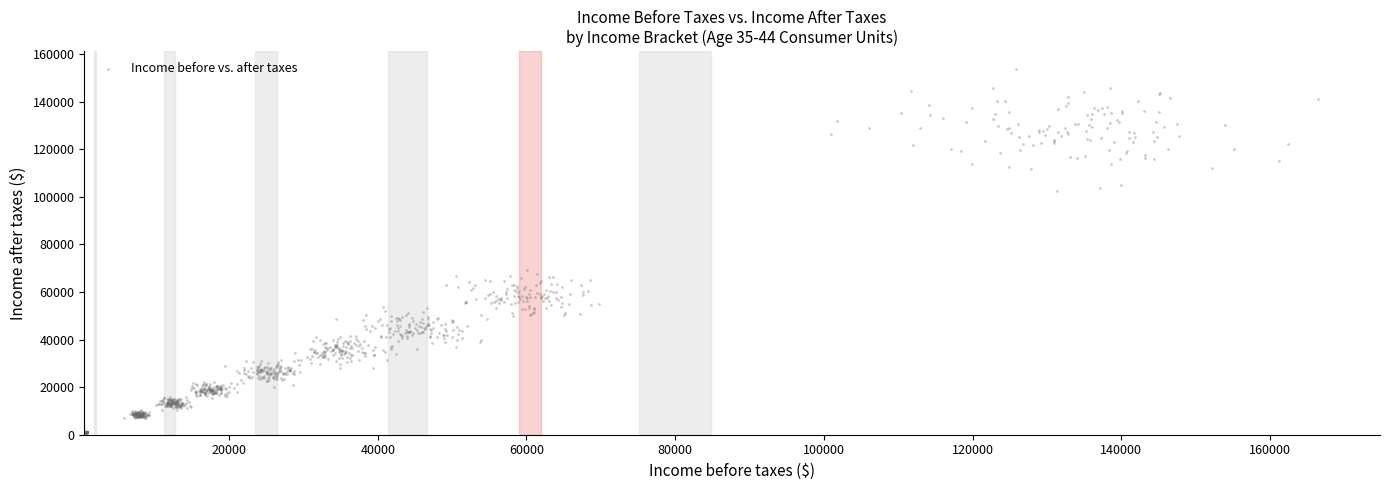

What is the range of X values (max minus min)?

165862.4